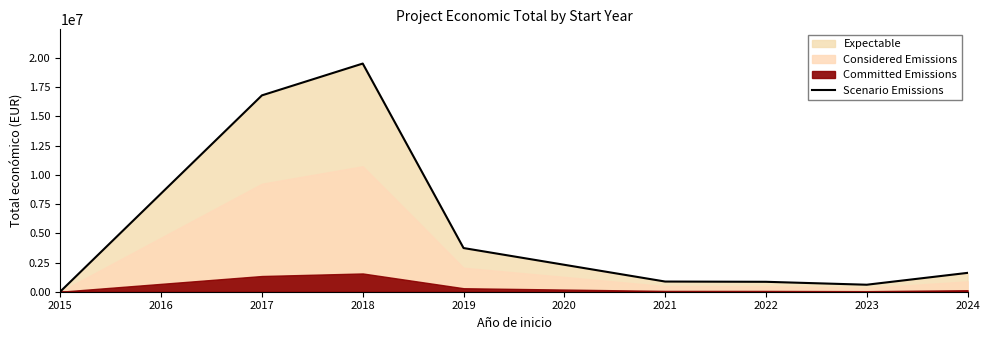

What is the highest value of the Scenario Emissions series?

19522402